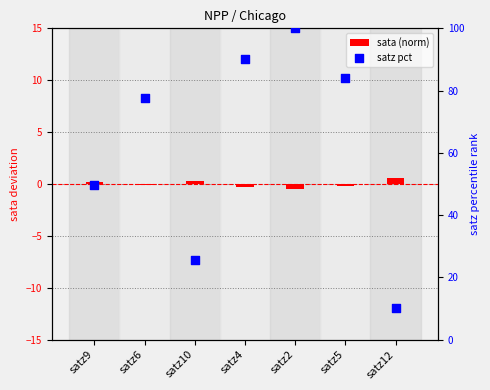

Which series has the largest total across all categories?

satz pct